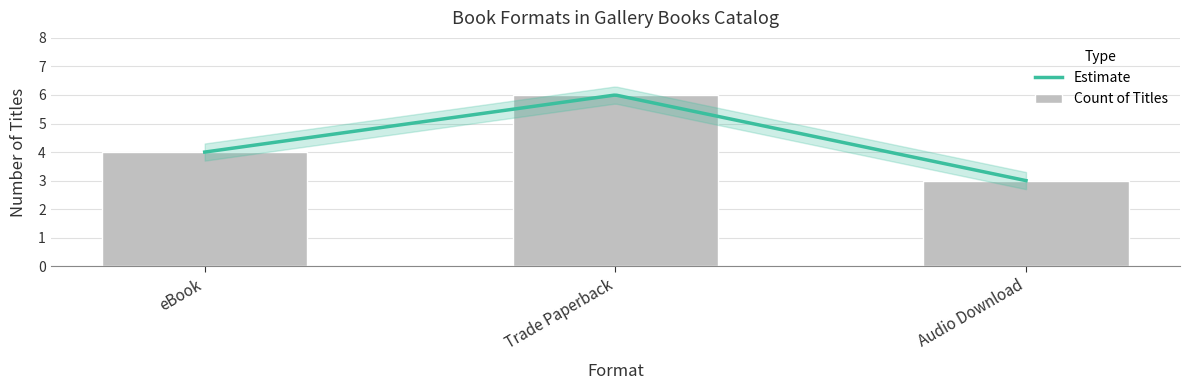

What is the value of the 1st bar from the left?

4